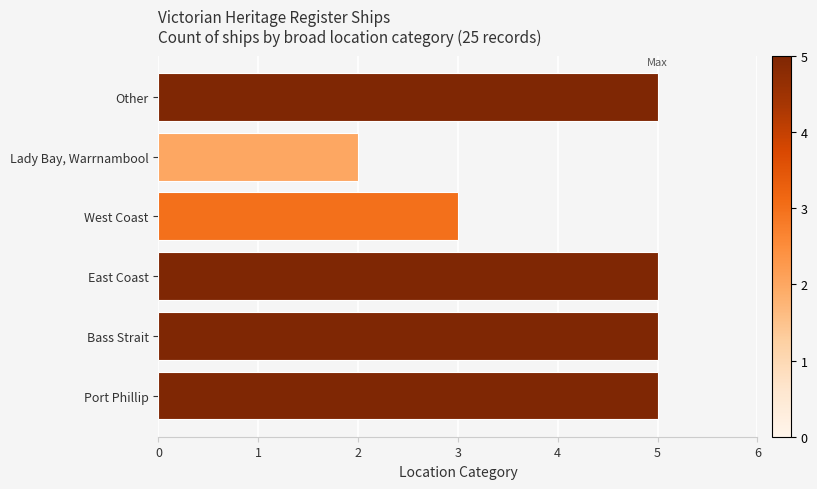

What is the difference between the maximum and minimum values?

3